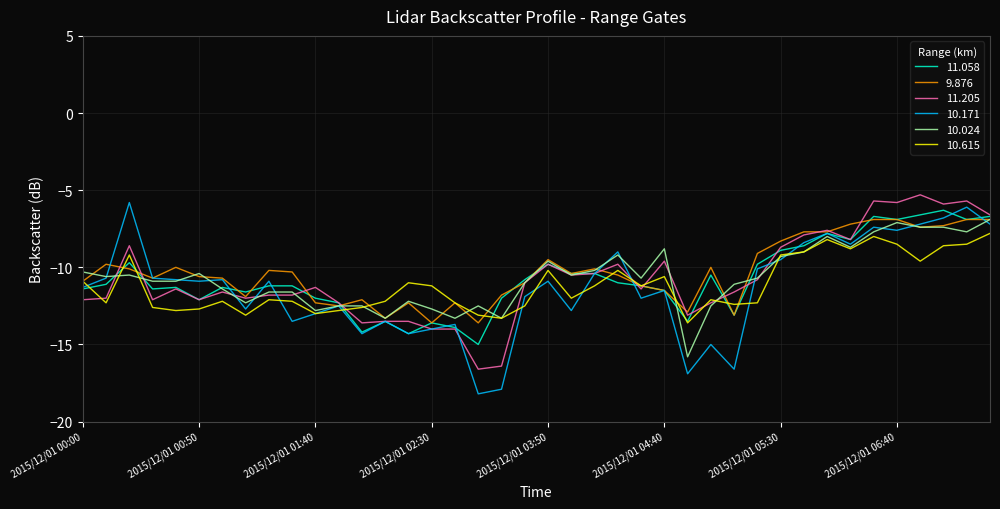

What is the minimum value shown in the chart?

-18.2